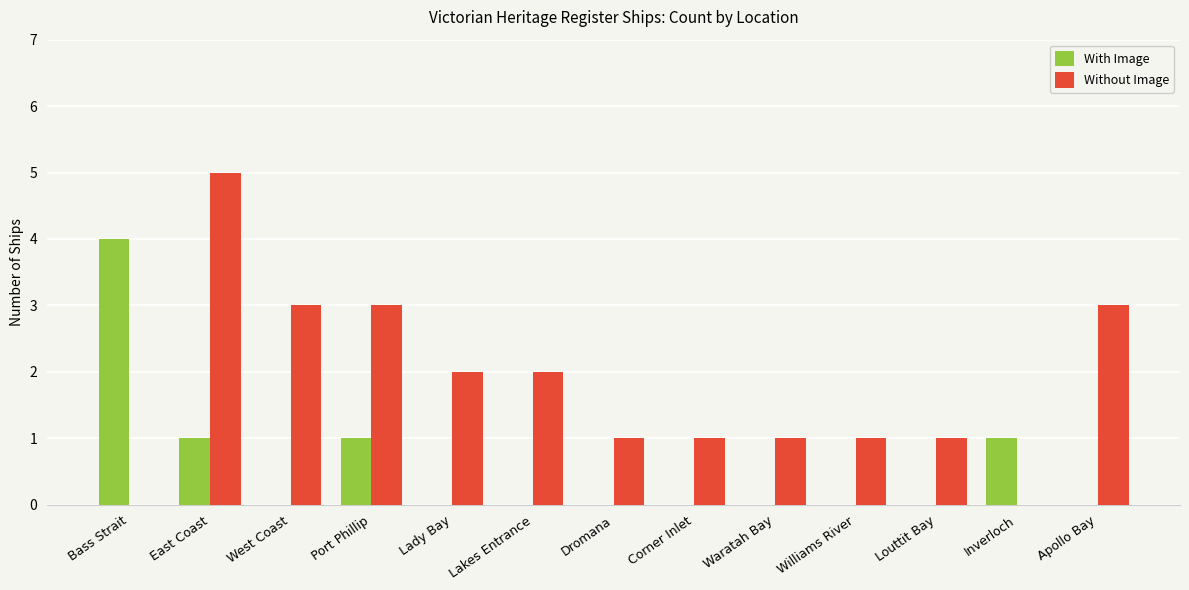

The With Image series shows 1 at Port Phillip. True or false?

True